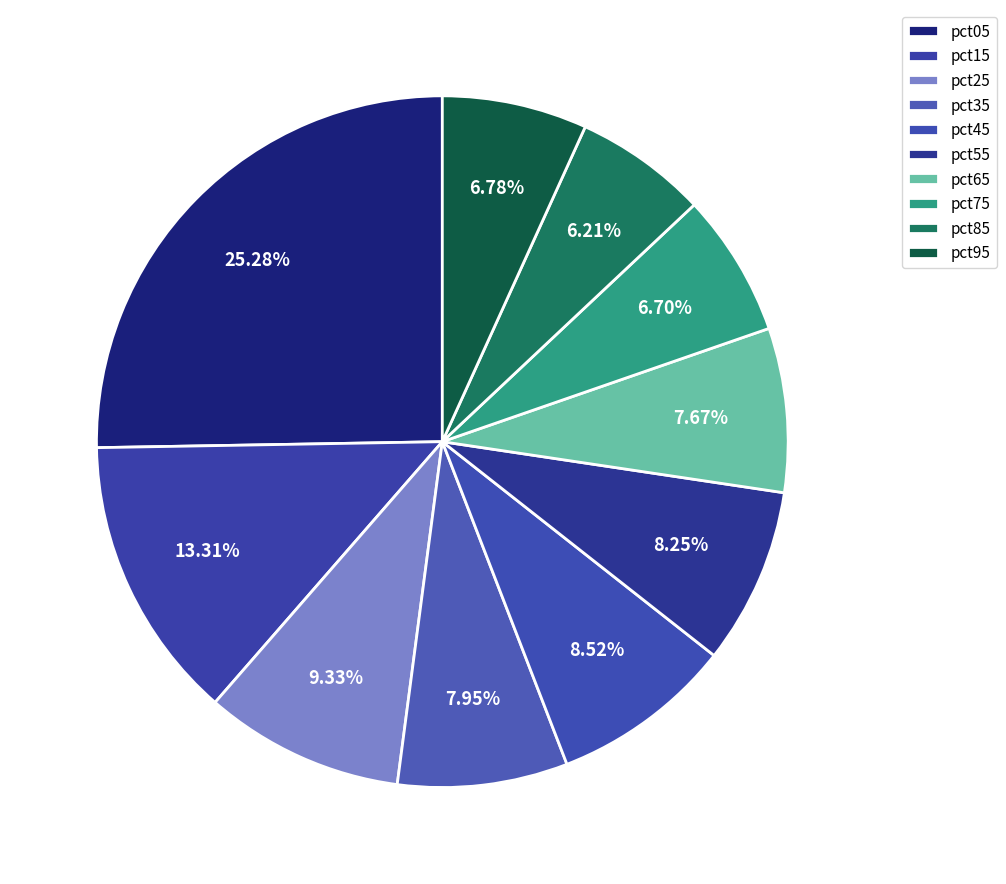

To the nearest percent, what is the difference between the largest and smallest slice percentages?

19%